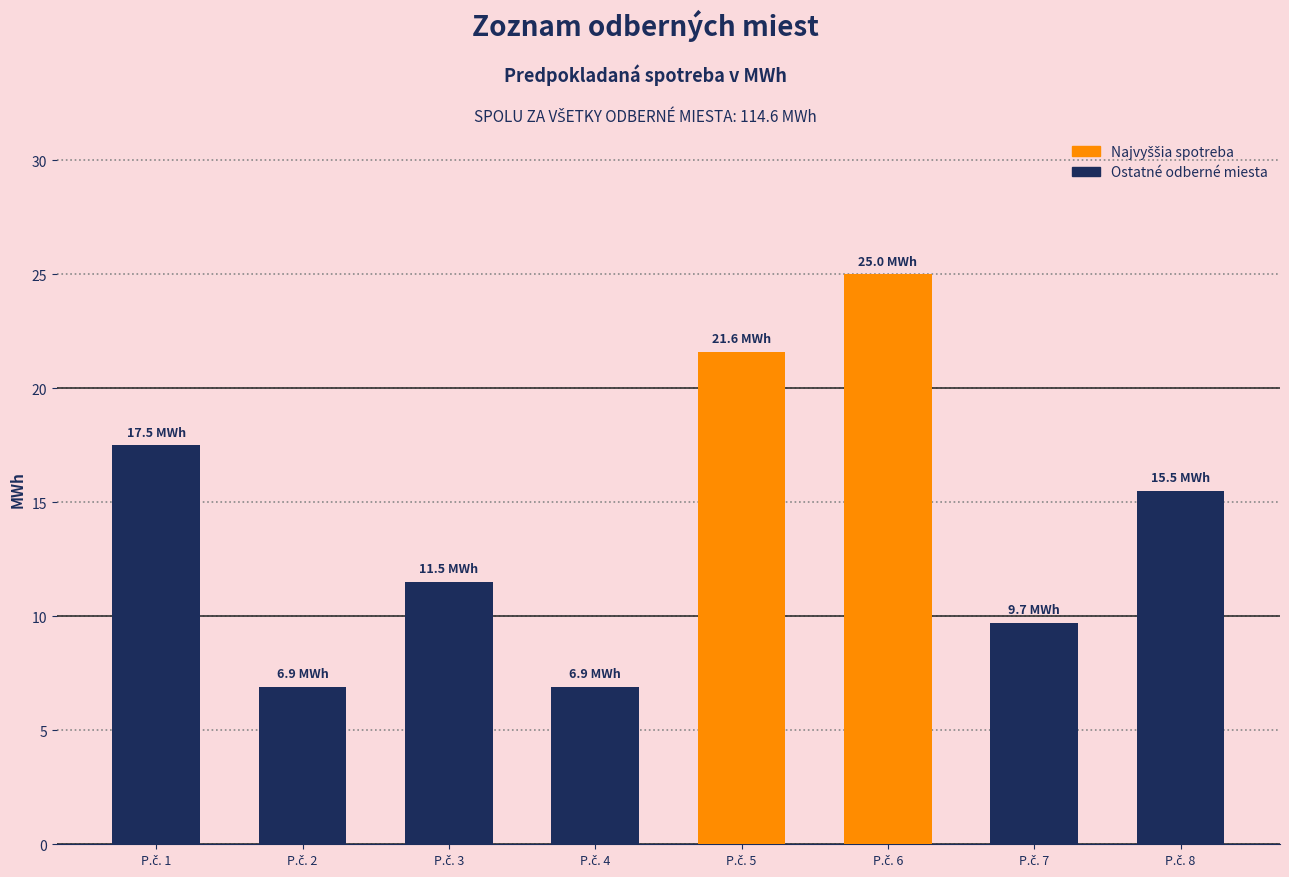

What is the average value?

14.3